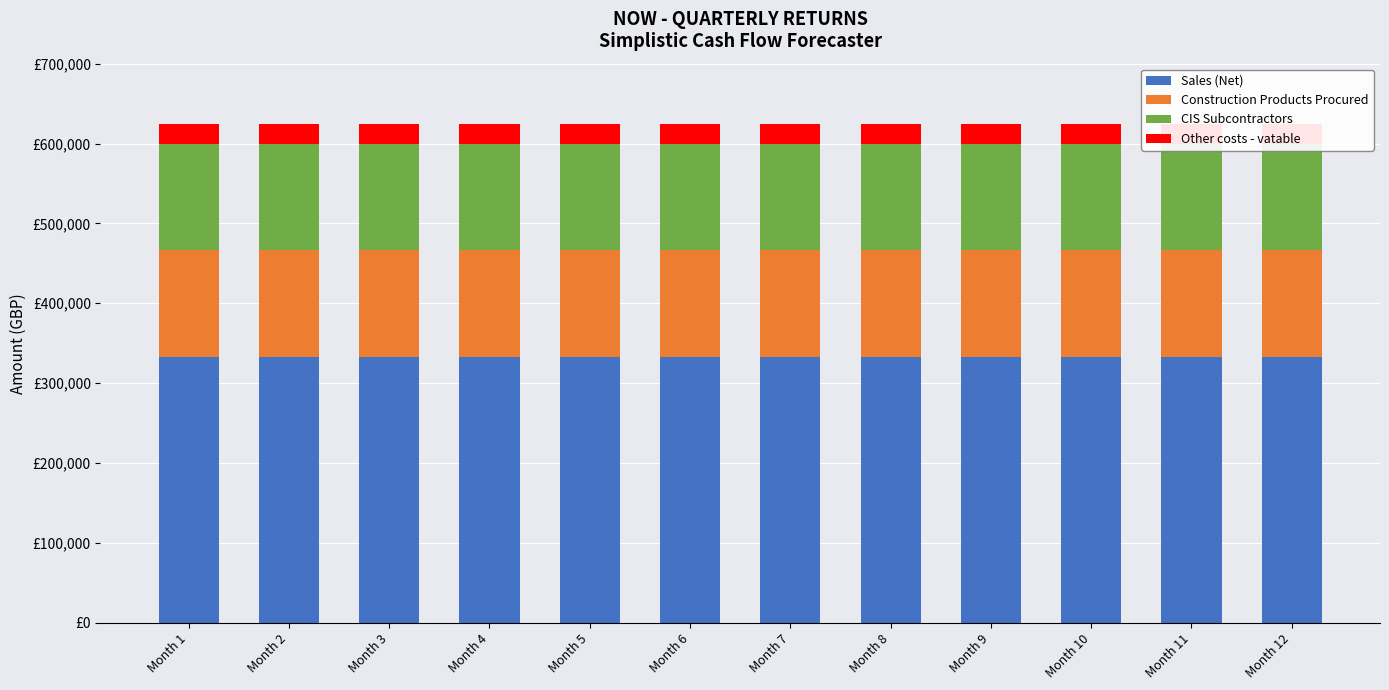

What is the difference between the highest and lowest values at Month 5?

308333.3